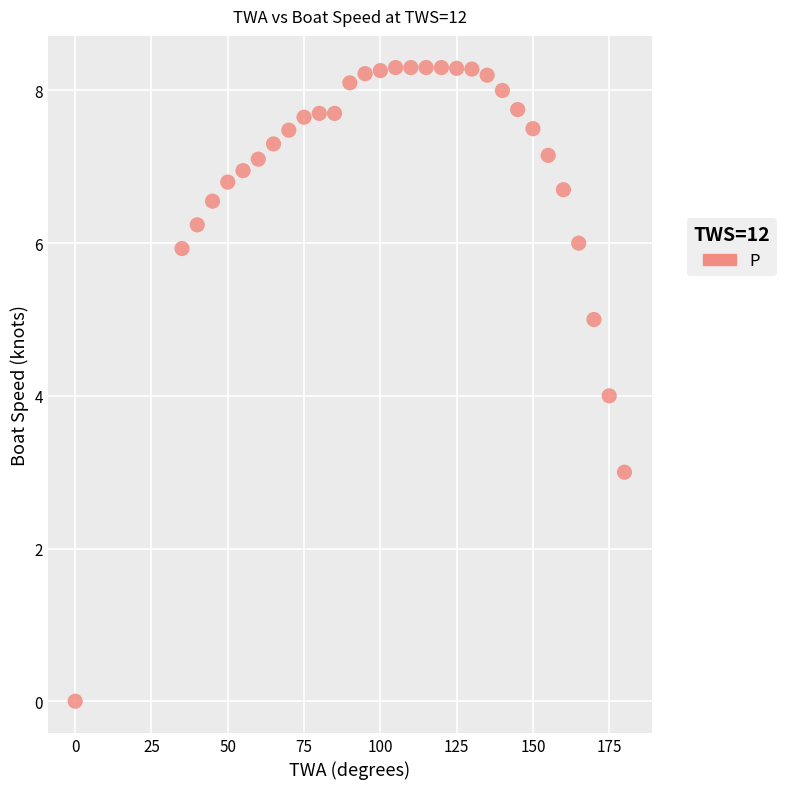

What is the range of X values (max minus min)?

180.0